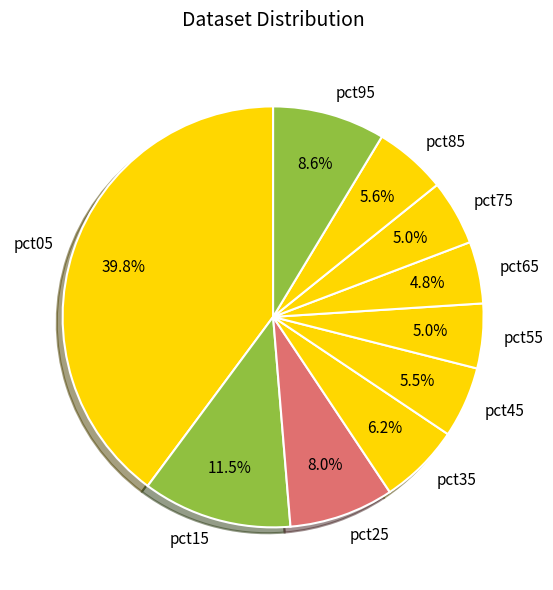

To the nearest percent, what is the difference between the largest and smallest slice percentages?

35%